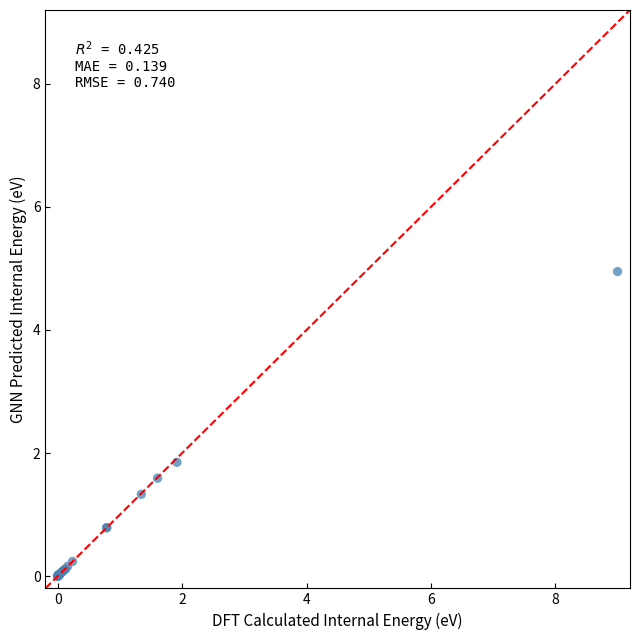

What Y value in the scatter plot is closest to 2?

1.8